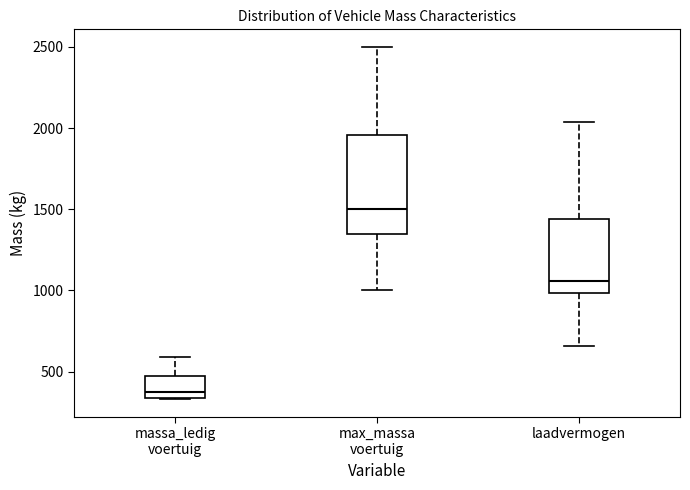

Reading left to right, transcribe this box plot: for each box, give where its median line is, the range the box spans, and where its two whiskers end, as read against the y-axis. The values are not printed on the chart, so give them approximately, as read against the axis.

massa_ledig voertuig: median 400, box 350 to 450, whiskers 350 to 600
max_massa voertuig: median 1500, box 1350 to 1950, whiskers 1000 to 2500
laadvermogen: median 1050, box 1000 to 1450, whiskers 650 to 2050